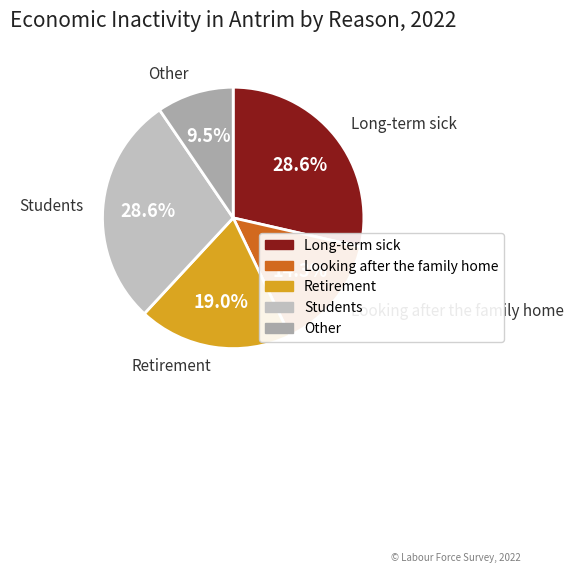

The Retirement slice represents 32% of the pie. True or false?

False